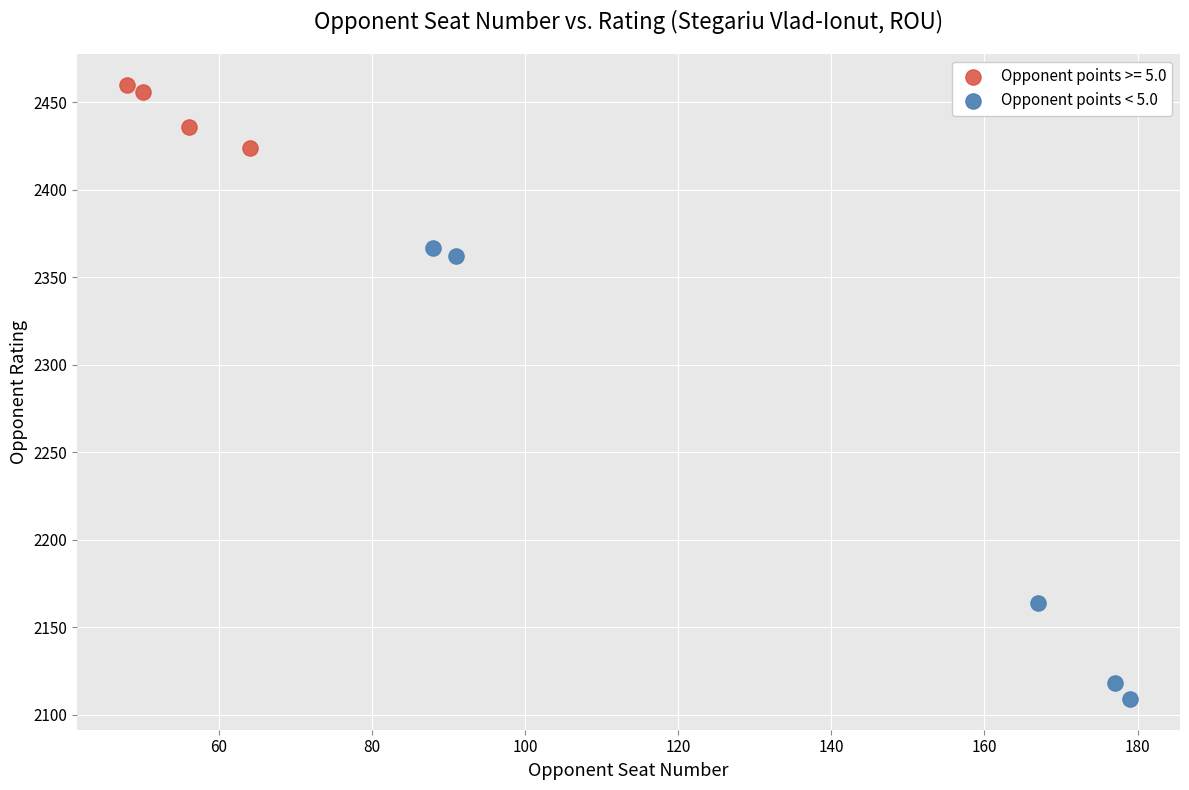

Which series reaches the maximum Y coordinate?

Opponent points >= 5.0